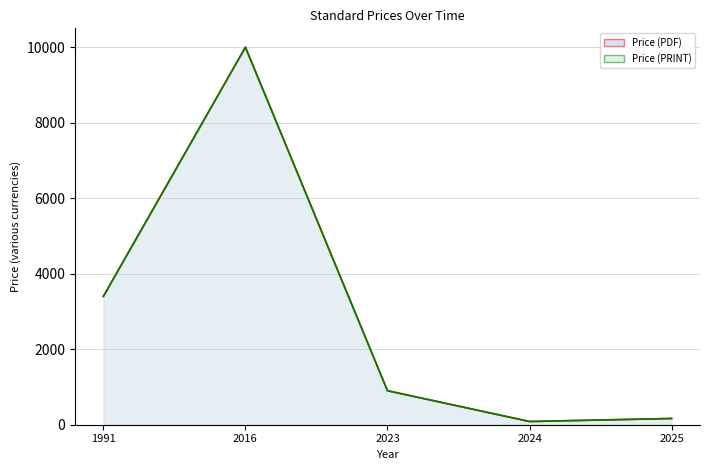

Reading left to right, extract all data points from this chart.

Price (PDF): 1991=3400.0	2016=10000.0	2023=900.6	2024=85.4	2025=165.1
Price (PRINT): 1991=3400.0	2016=10000.0	2023=900.6	2024=85.4	2025=165.1